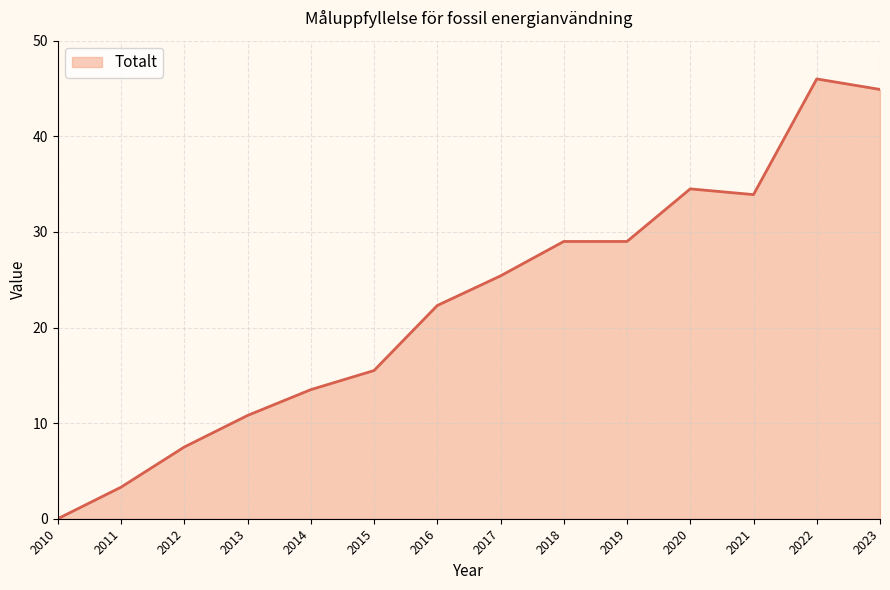

What is the average value?

22.5